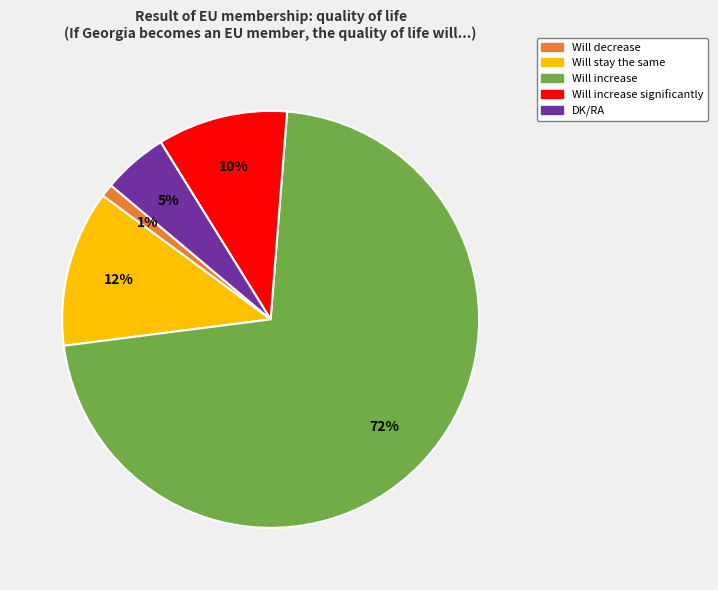

Is Will increase the majority of the pie?

Yes